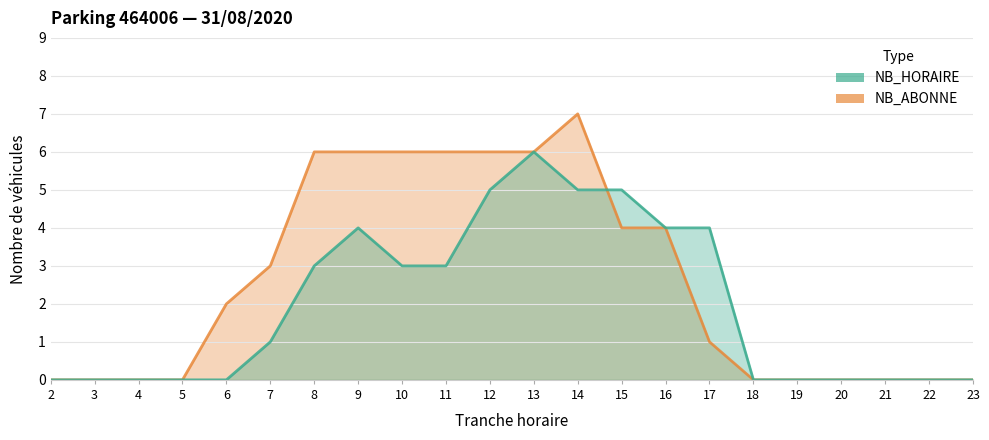

What is the average value of the NB_ABONNE line series?

3